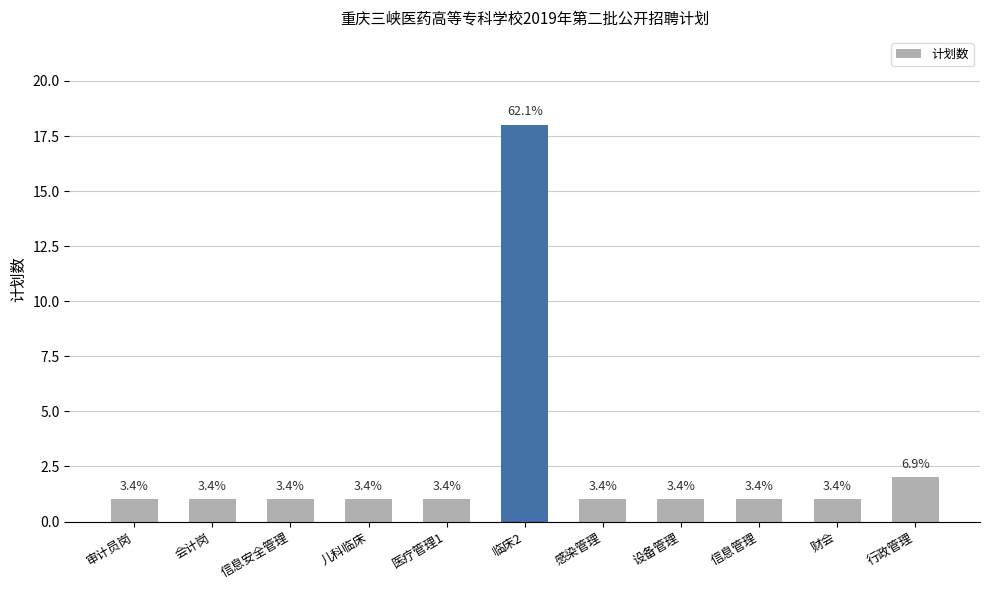

The chart shows a value of 1 at 会计岗. True or false?

False